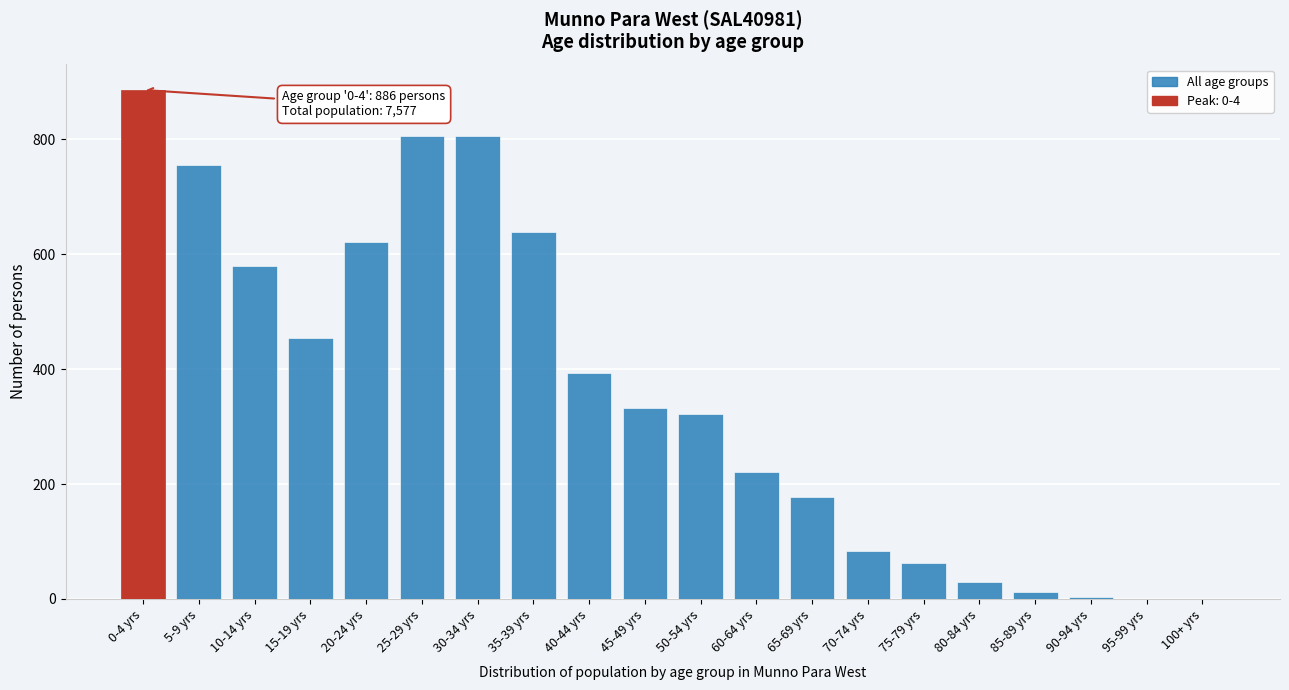

Where is the data nearest to the value 443?

15-19 yrs